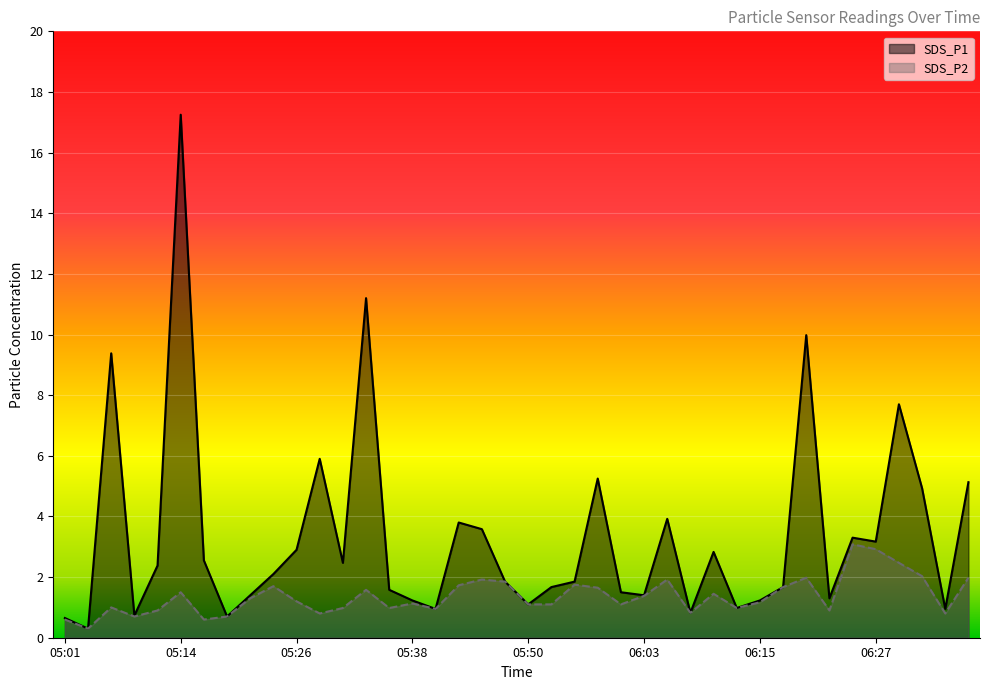

What is the label of the 34th point from the right?

05:16